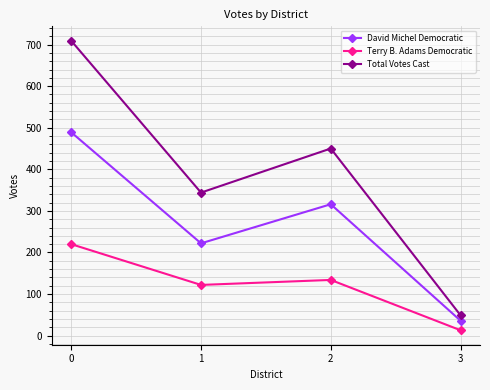

Which series has the widest spread of values?

Total Votes Cast